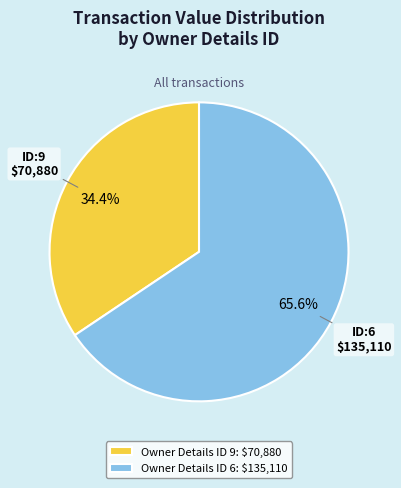

How many slices are in this pie chart?

2